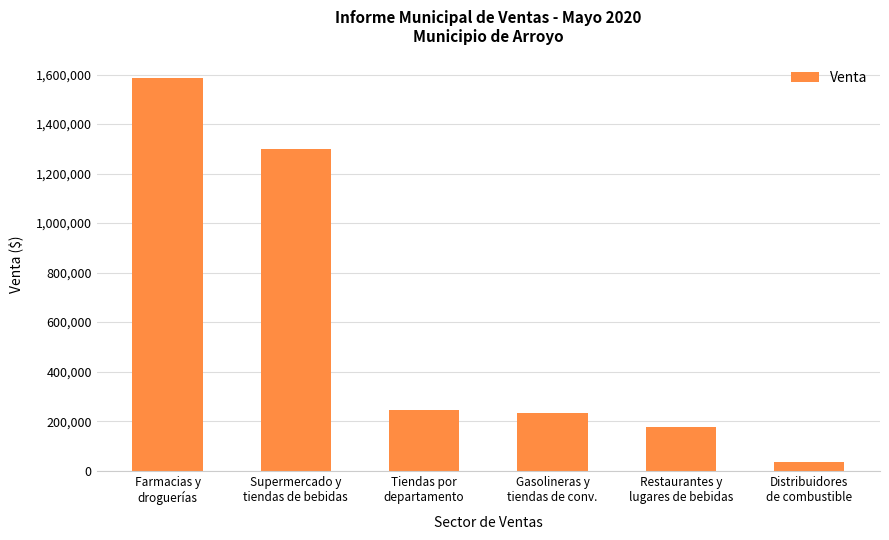

Is it true that the value at Tiendas por
departamento is 435560.9?

False